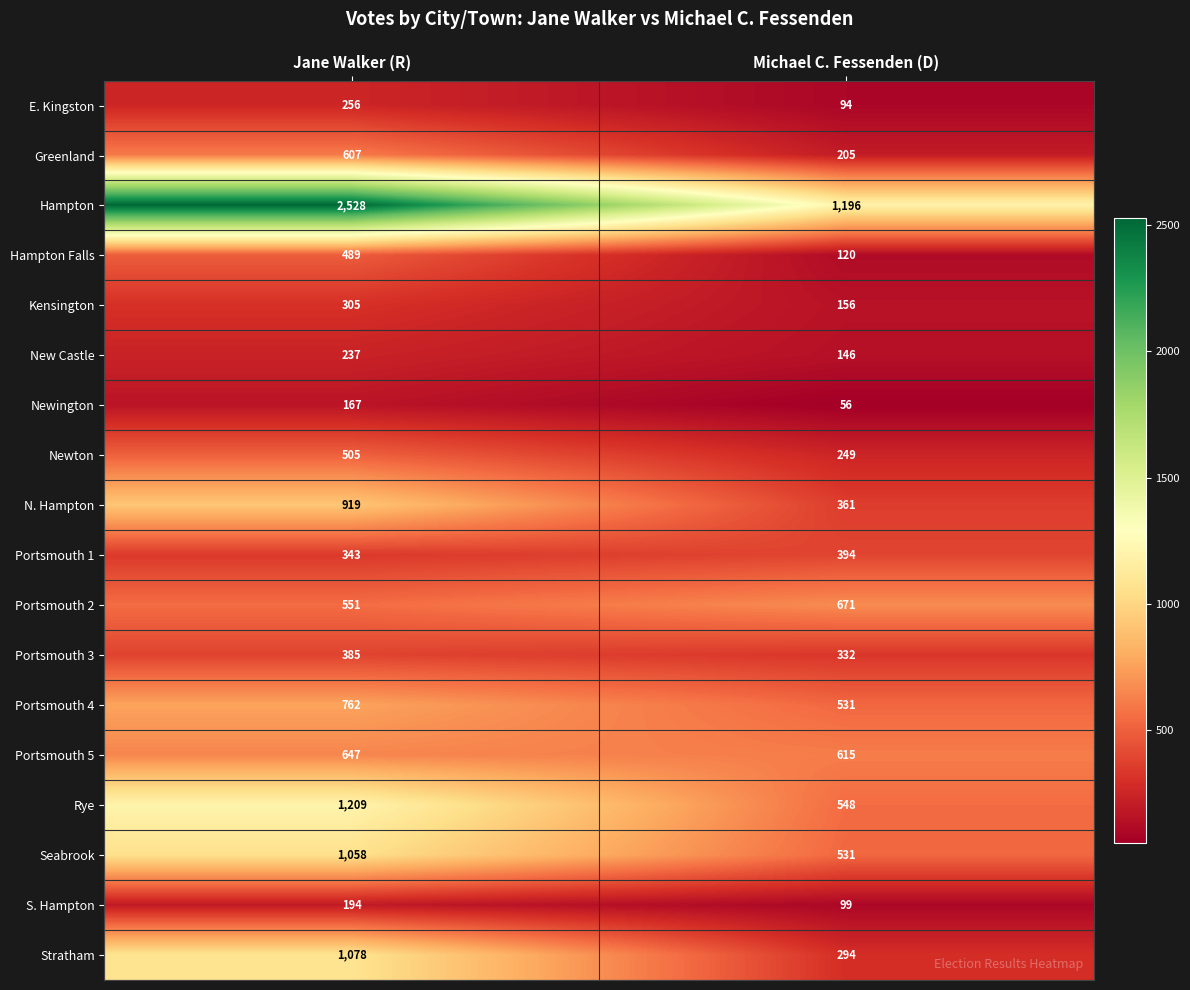

List the labels in order of New Castle value, smallest first.

Michael C. Fessenden (D), Jane Walker (R)